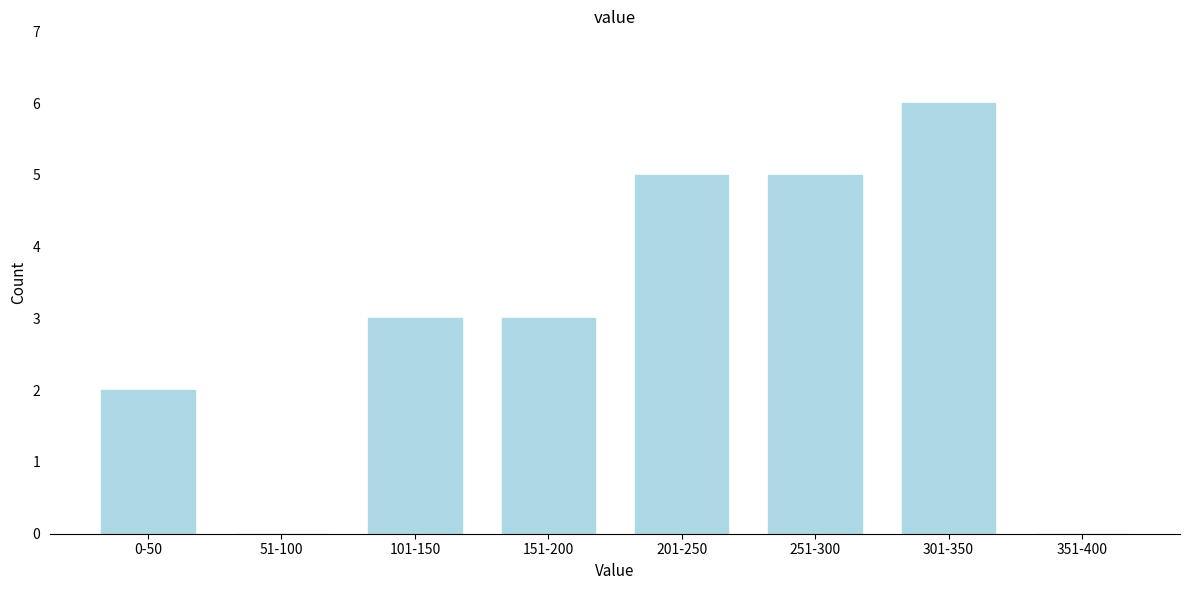

Reading right to left, extract all data points from this chart.

351-400=0	301-350=6	251-300=5	201-250=5	151-200=3	101-150=3	51-100=0	0-50=2